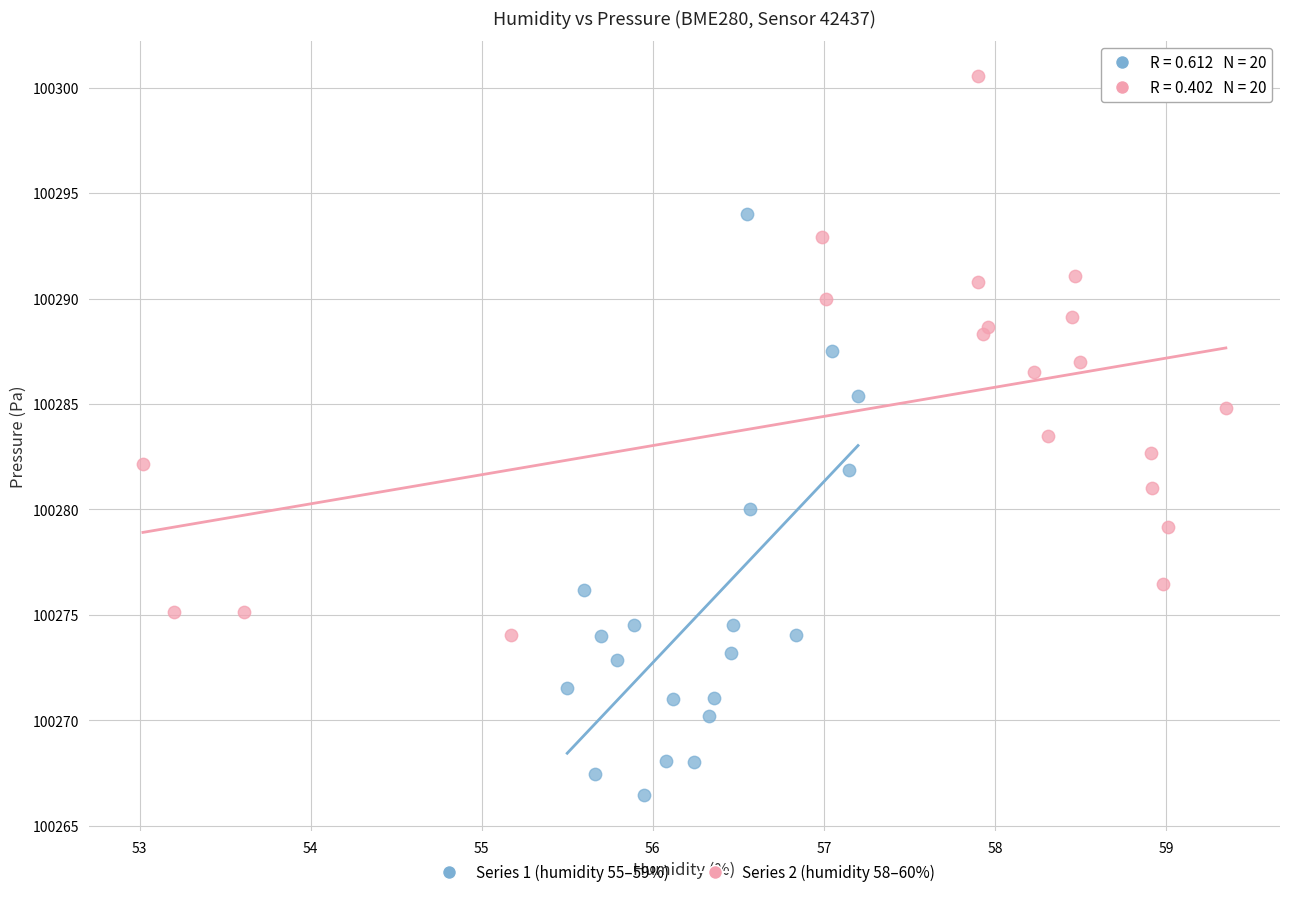

Which series contains the highest Y value?

Series 2 (humidity 58–60%)